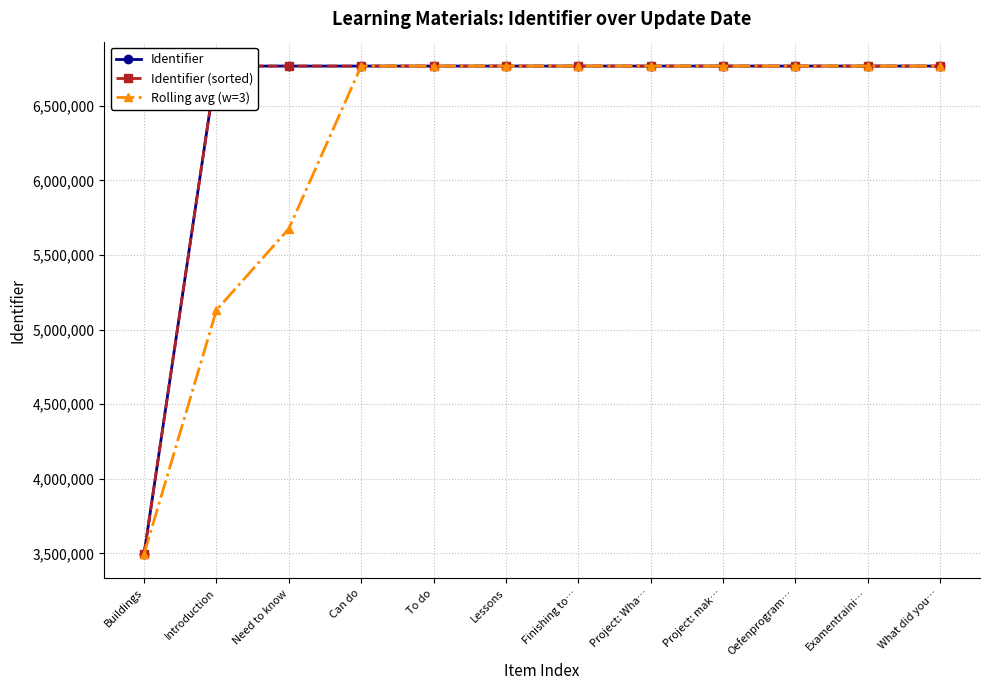

True or false: Identifier has a value of 9341604.5 at Finishing to….

False